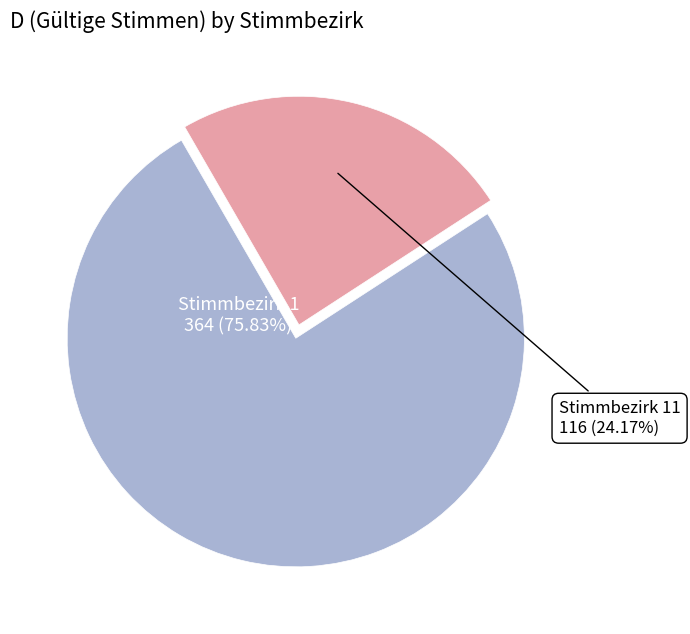

Rank the categories by value from highest to lowest.

Stimmbezirk 1, Stimmbezirk 11